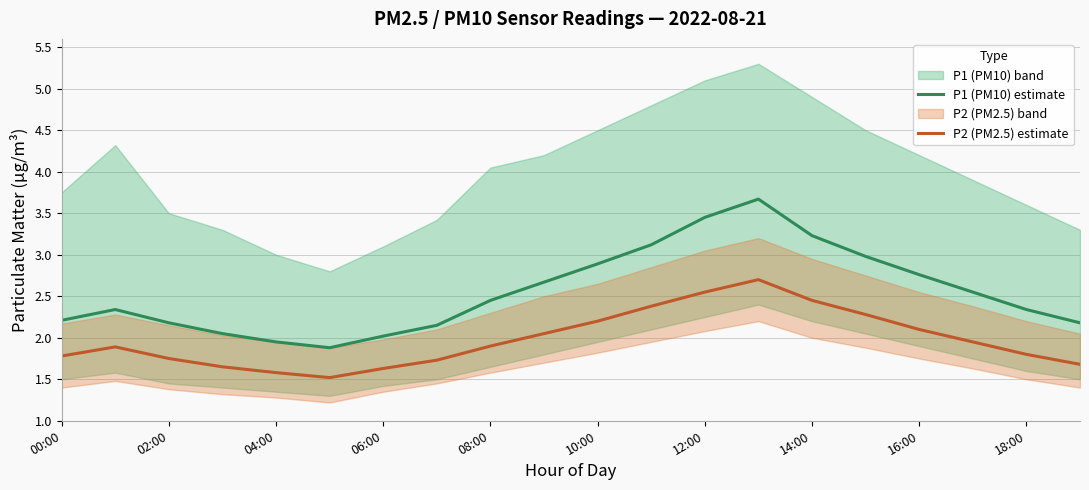

Does the chart have visible grid lines?

Yes